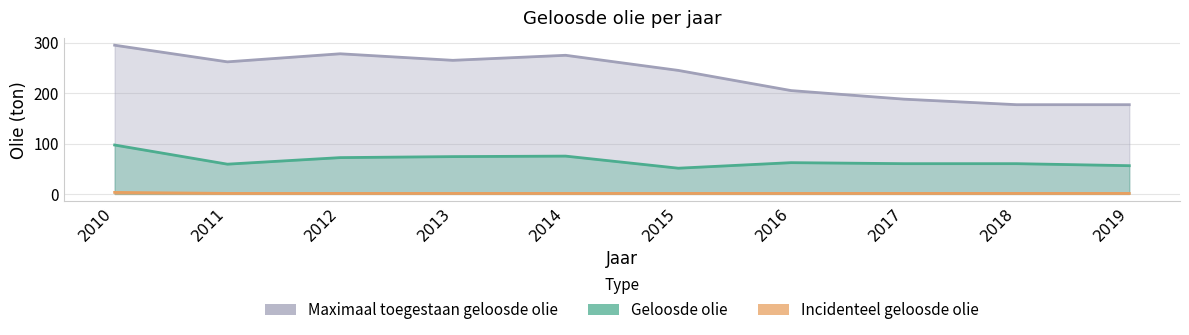

True or false: Incidenteel geloosde olie has more than 0 interior local peaks.

False